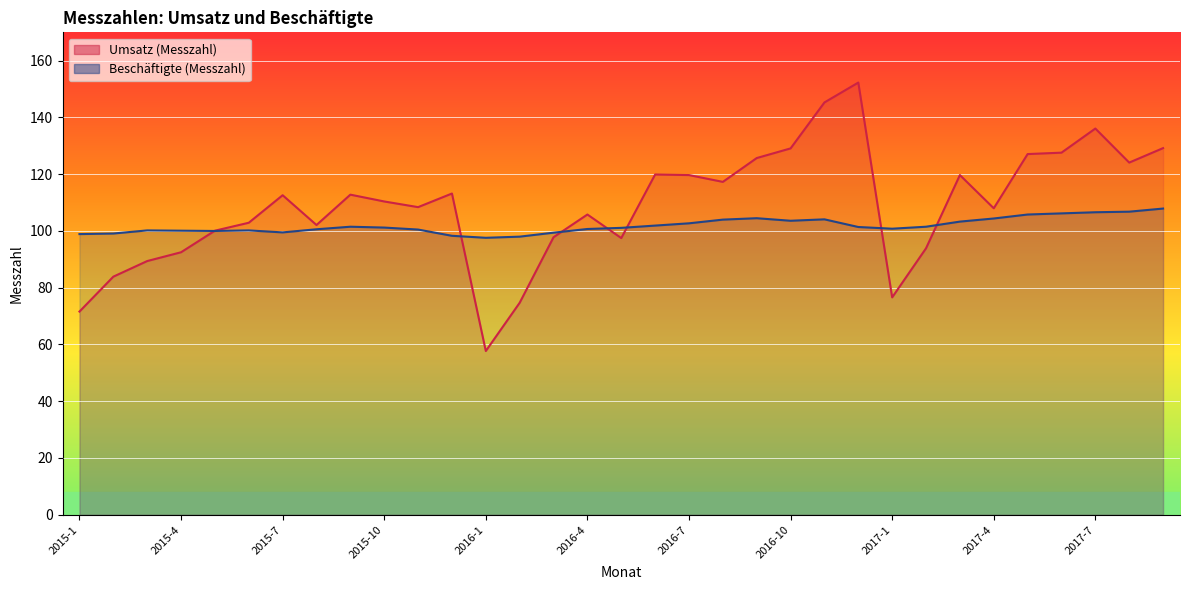

How many lines are shown in the chart?

2